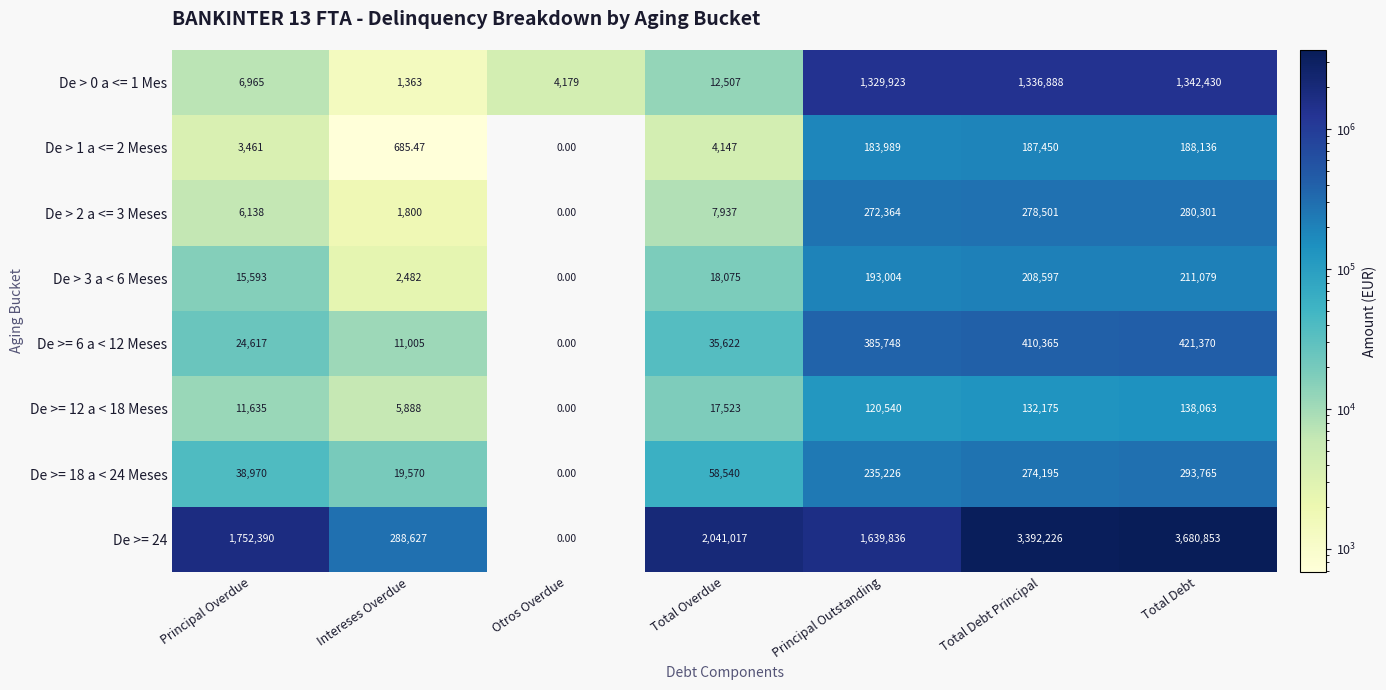

At which label does De >= 12 a < 18 Meses reach its peak?

Total Debt